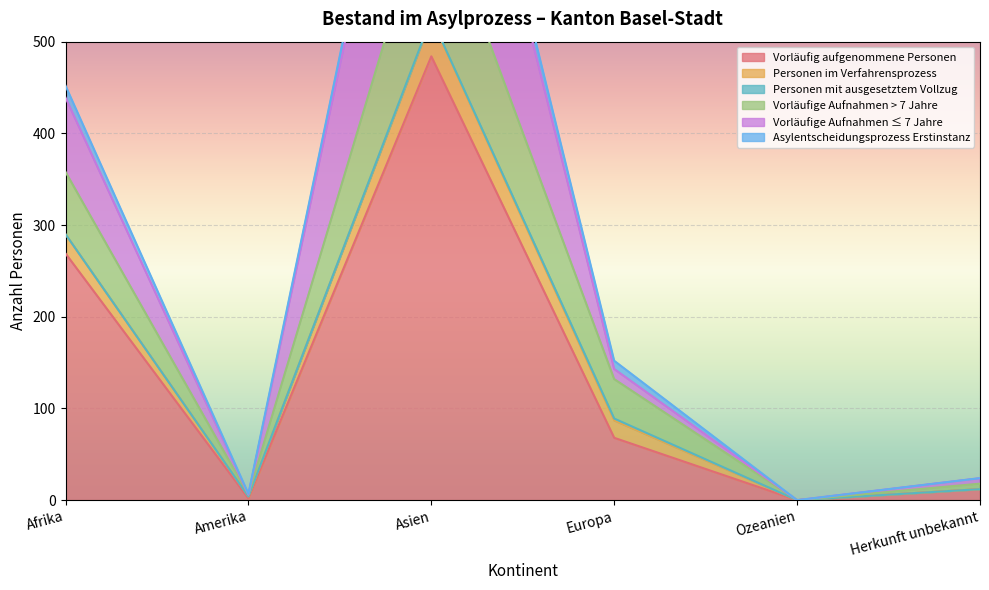

True or false: Vorläufig aufgenommene Personen has a value of 134 at Afrika.

False